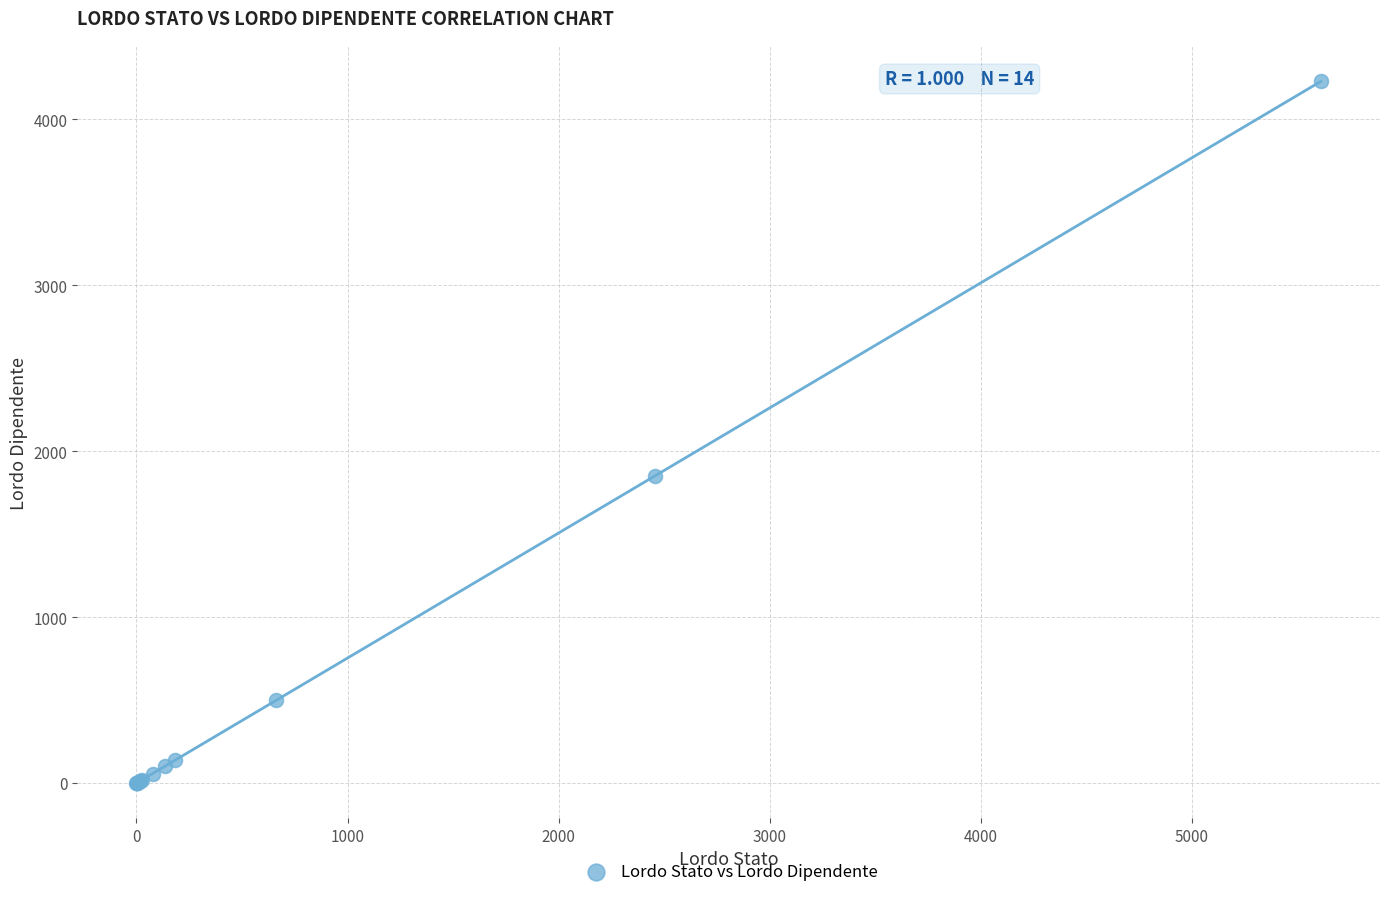

What Y value in the scatter plot is closest to 2114?

1851.1